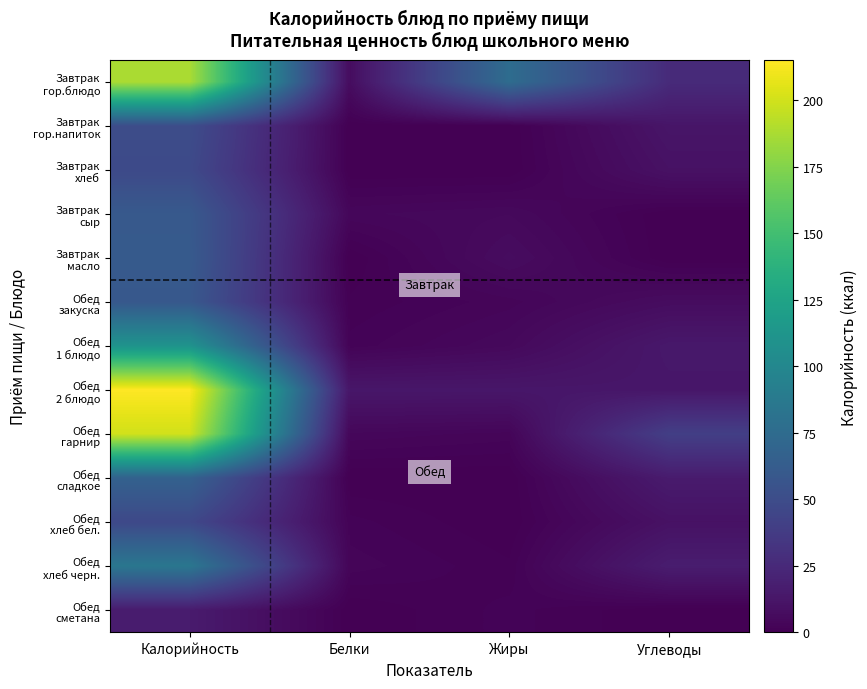

Which series has the largest total across all categories?

Завтрак гор.блюдо